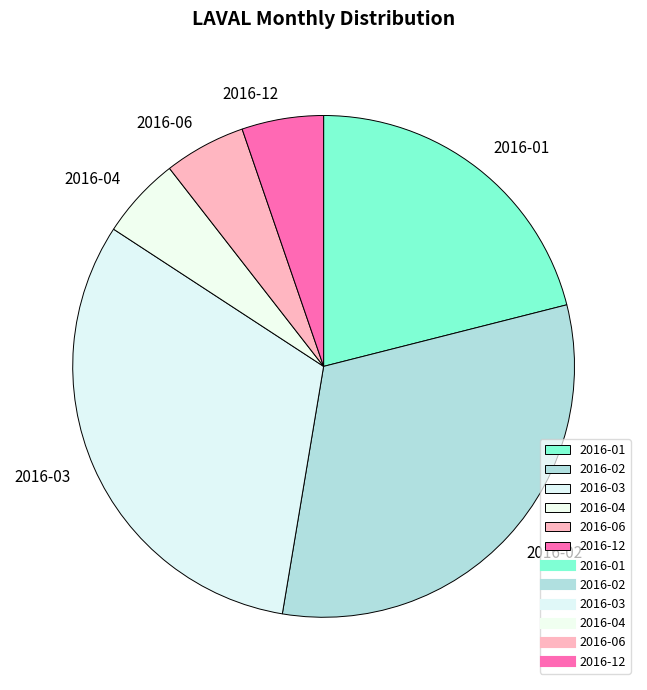

Count the number of slices in the pie.

6